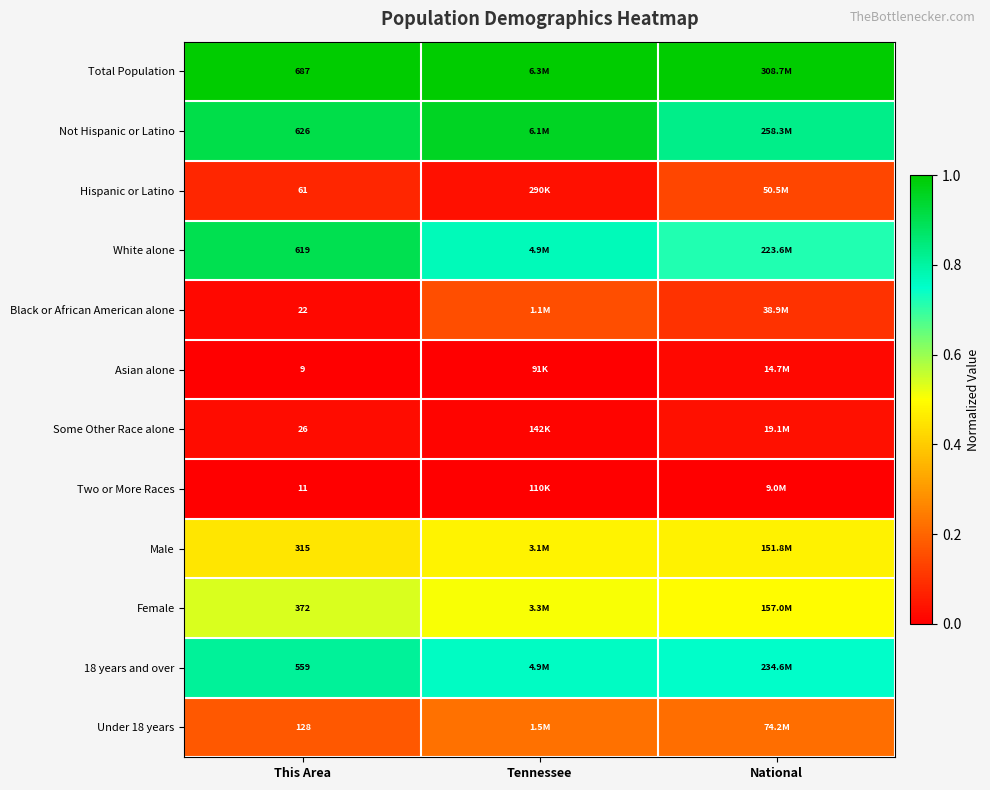

The Total Population series shows 1.5 at This Area. True or false?

False